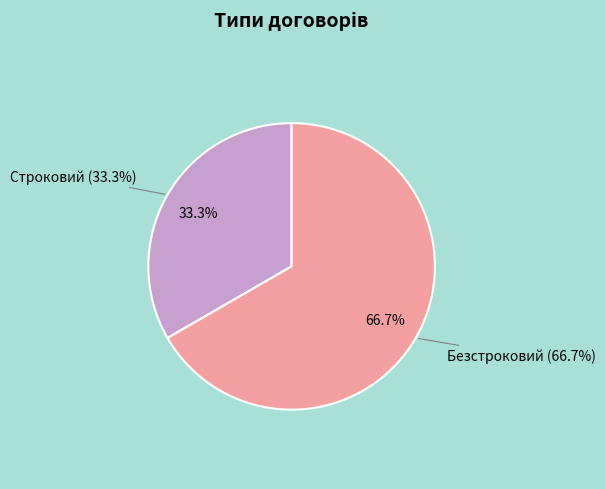

Which has a higher value, Строковий or Безстроковий?

Безстроковий